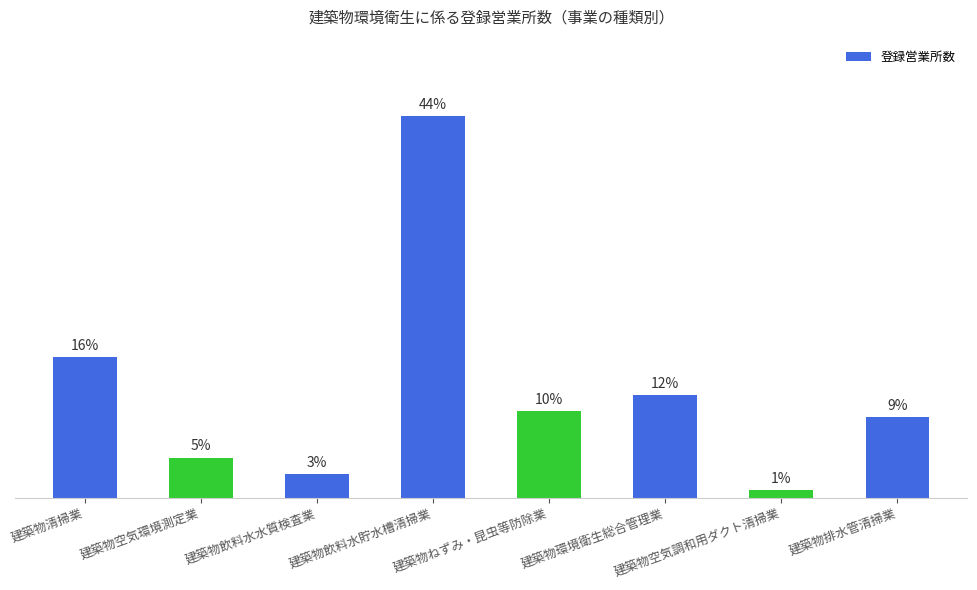

Reading left to right, transcribe all the data shown in this chart.

52	15	9	141	32	38	3	30